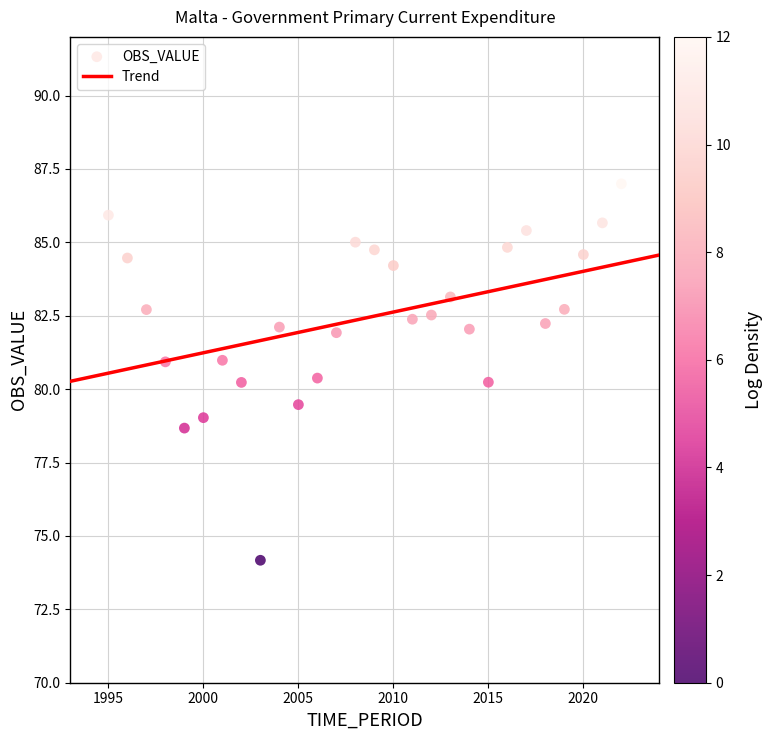

What is the range of X values (max minus min)?

27.0